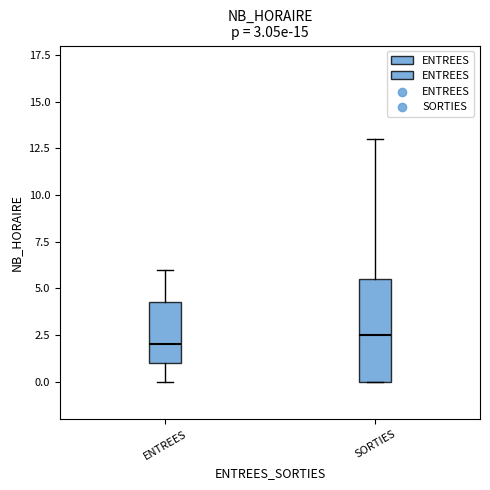

Comparing the boxes themselves (not the whiskers), which one is the tallest?

SORTIES